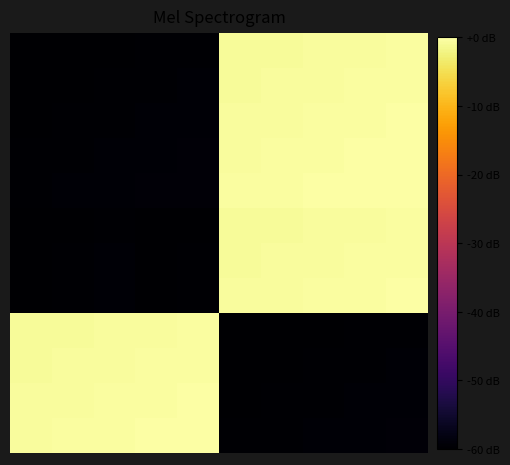

How many series are shown in this chart?

12